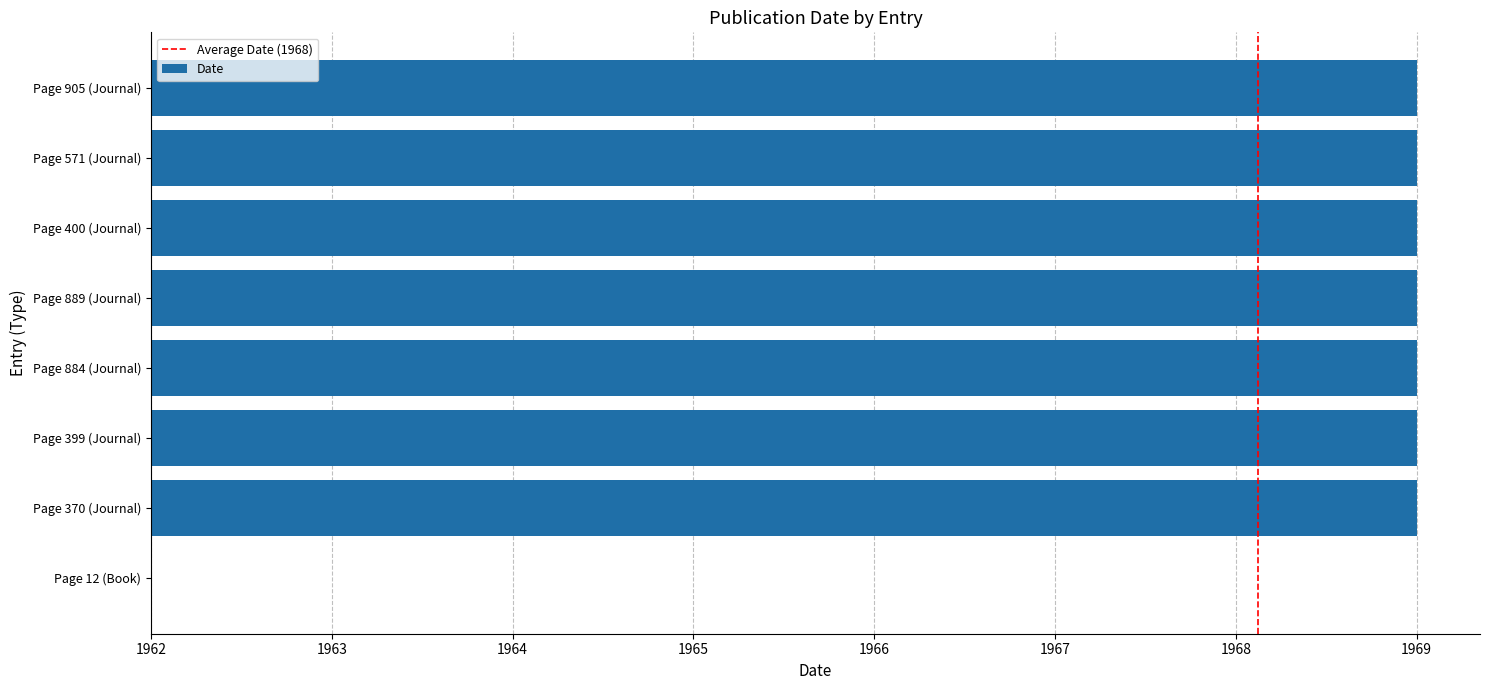

List the labels in order of value, smallest first.

Page 12 (Book), Page 370 (Journal), Page 399 (Journal), Page 884 (Journal), Page 889 (Journal), Page 400 (Journal), Page 571 (Journal), Page 905 (Journal)